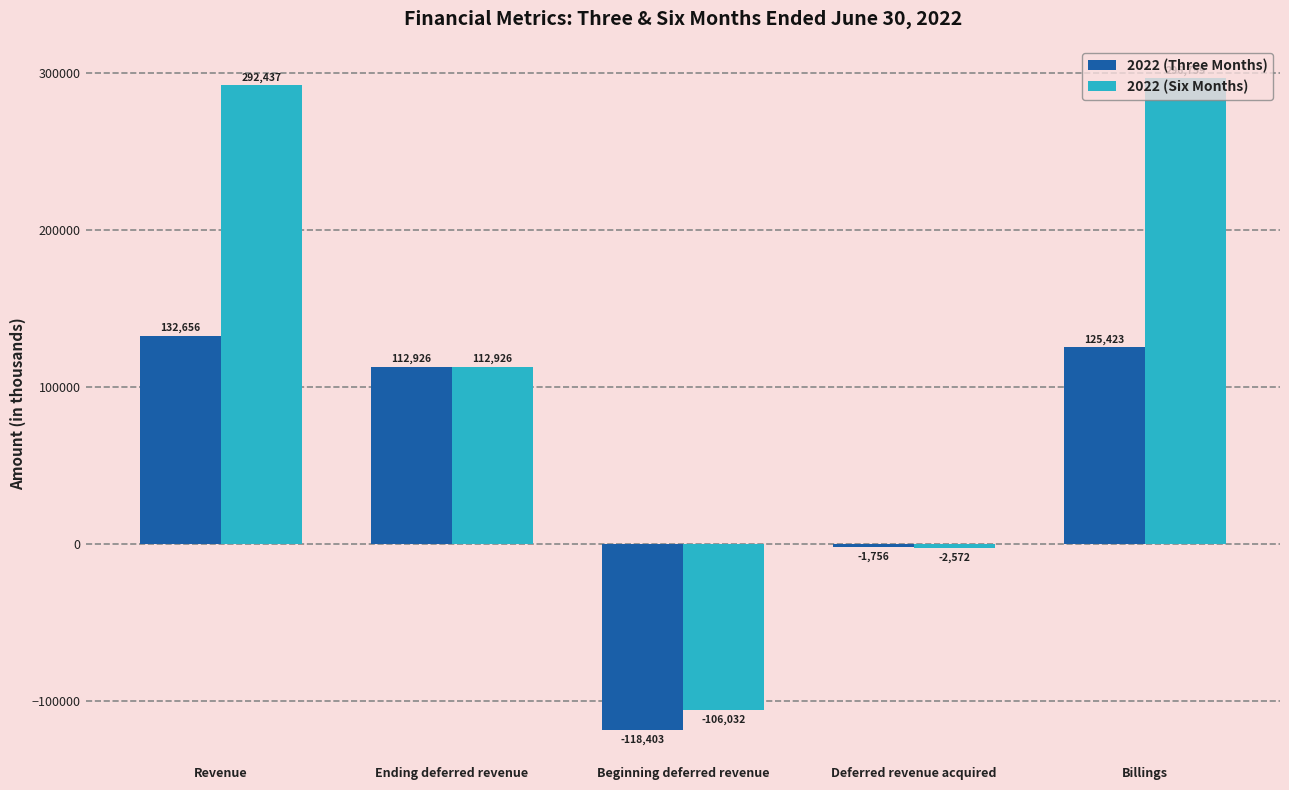

The value of 2022 (Six Months) at Beginning deferred revenue is -144992. True or false?

False